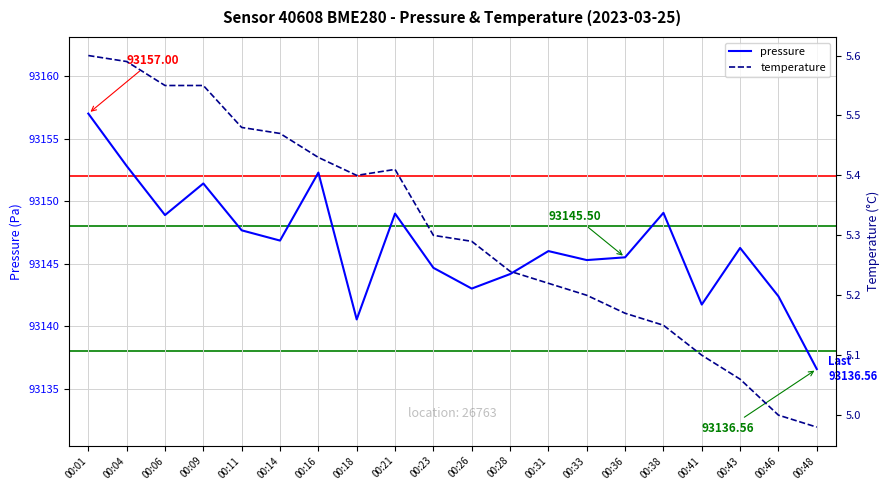

What are all the series names shown in the legend?

pressure, temperature